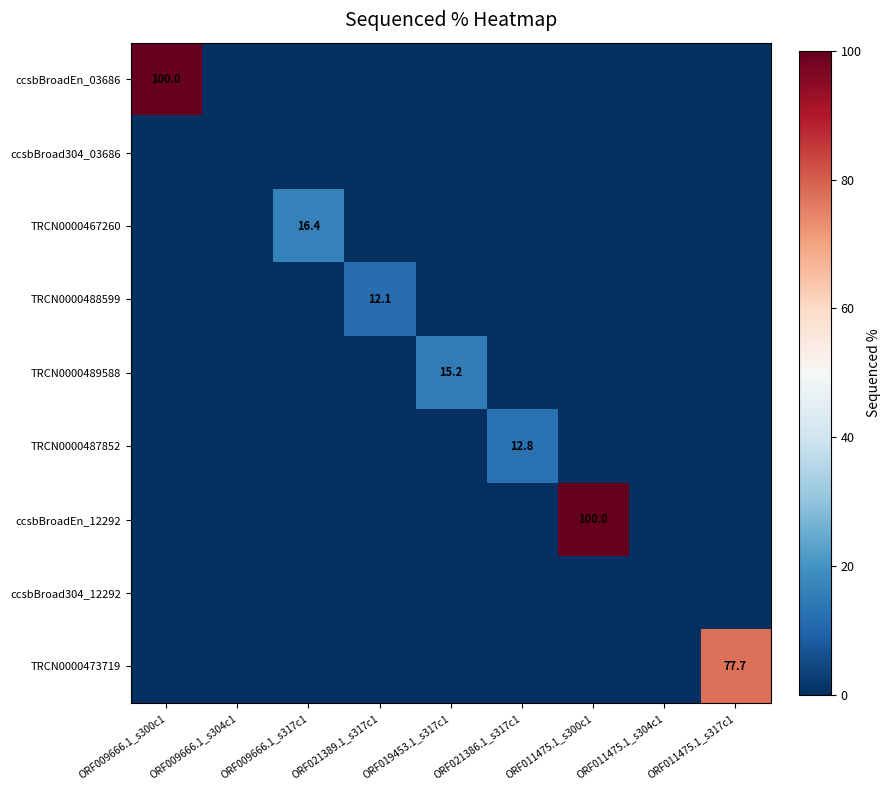

True or false: TRCN0000489588 has a value of 15.2 at ORF019453.1_s317c1.

True